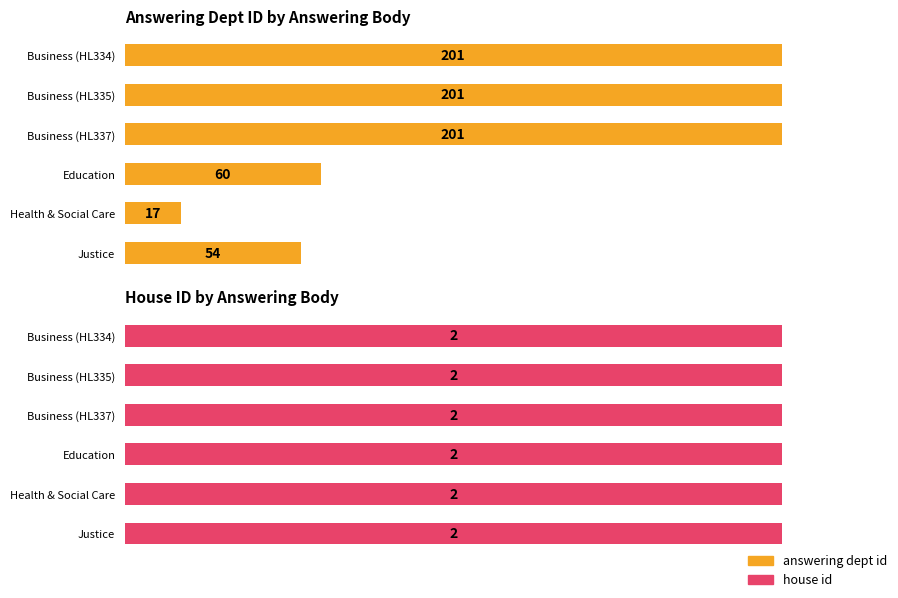

Which series has the largest total across all categories?

answering dept id